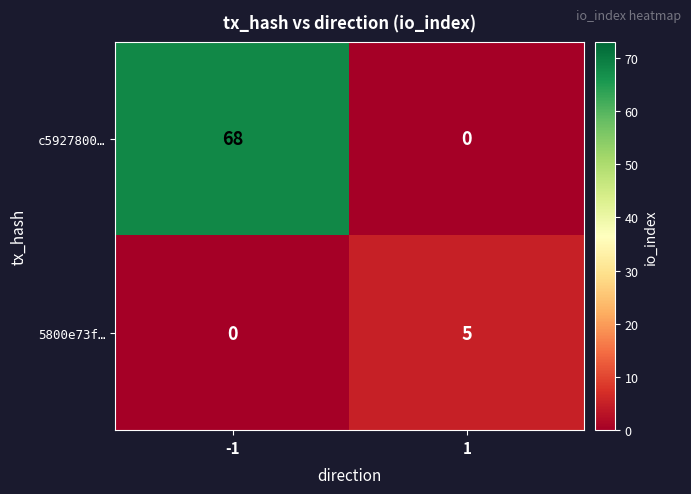

What is the maximum value for c5927800…?

68